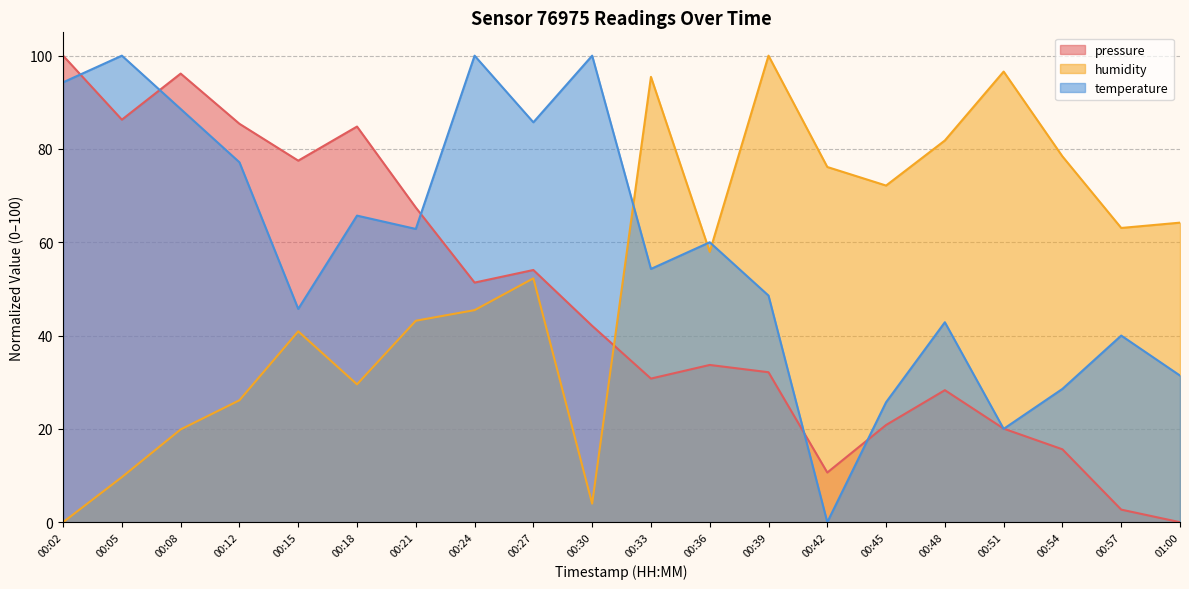

What is the greatest value displayed?

100.0